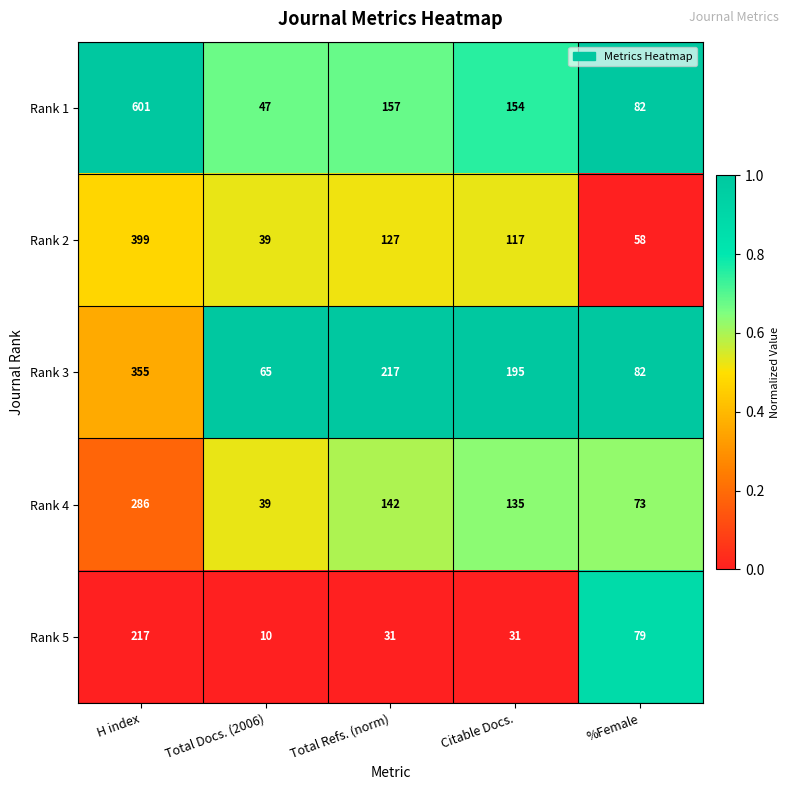

Is it true that Rank 2 equals 559 at H index?

False